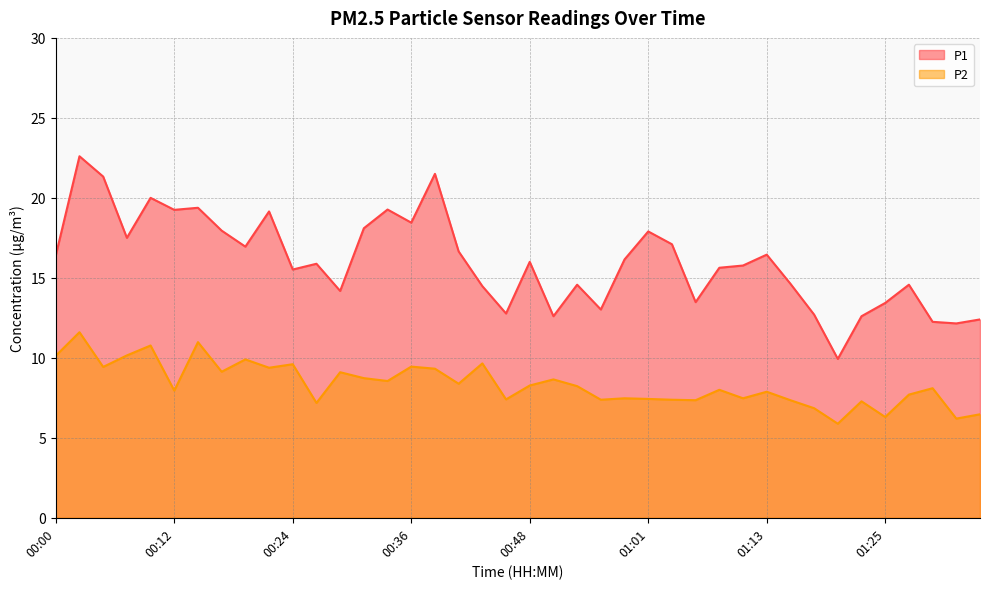

The value of P2 at 01:22 is 7.3. True or false?

True